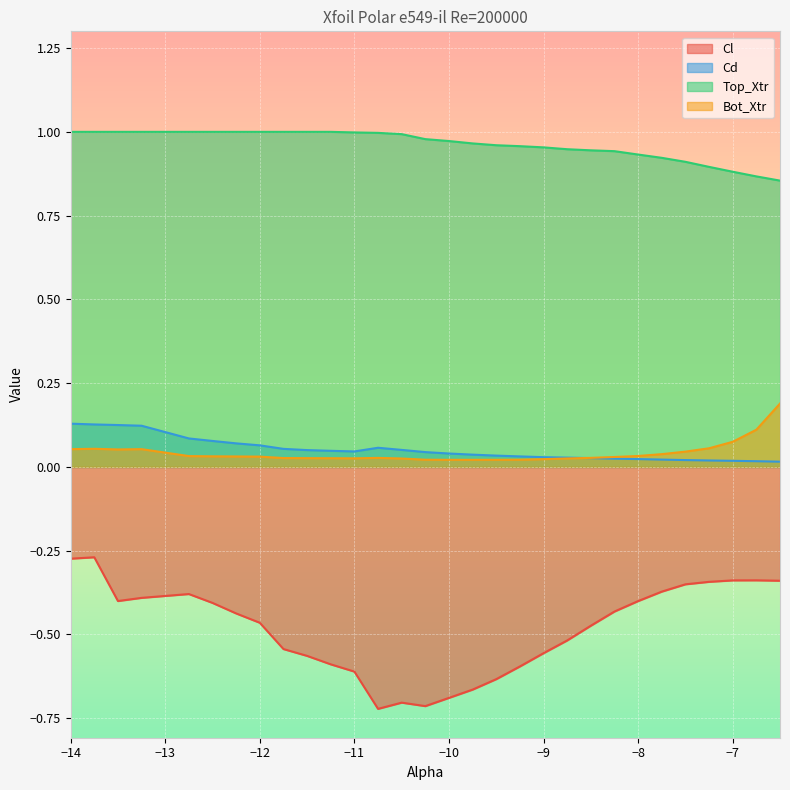

True or false: Cd and Top_Xtr cross at least once.

False